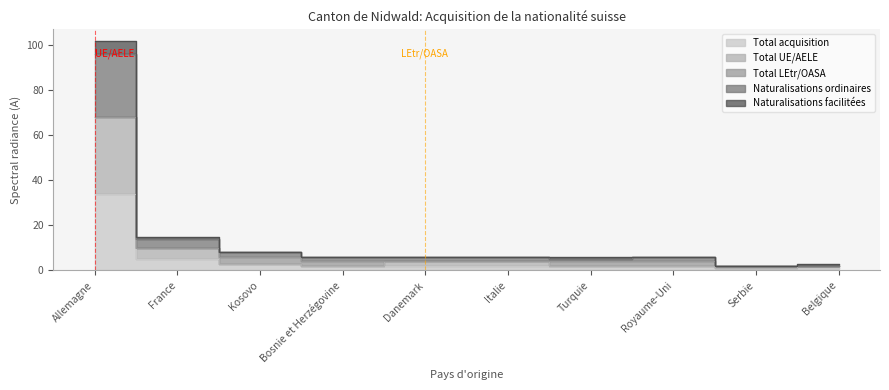

At which category is the sum across all series the highest?

Allemagne